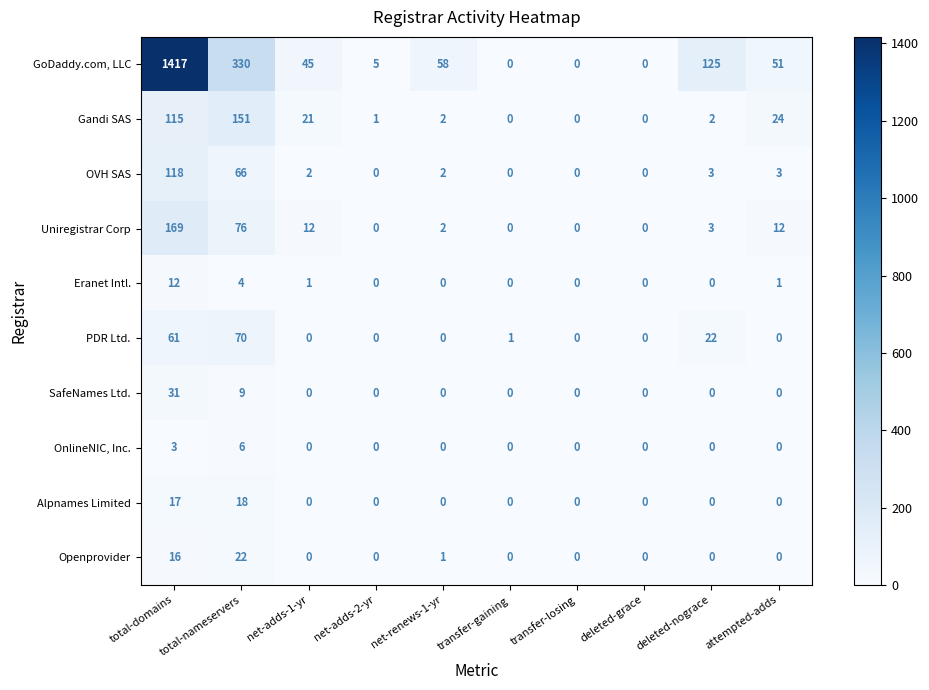

Which label corresponds to the largest value in the chart?

total-domains